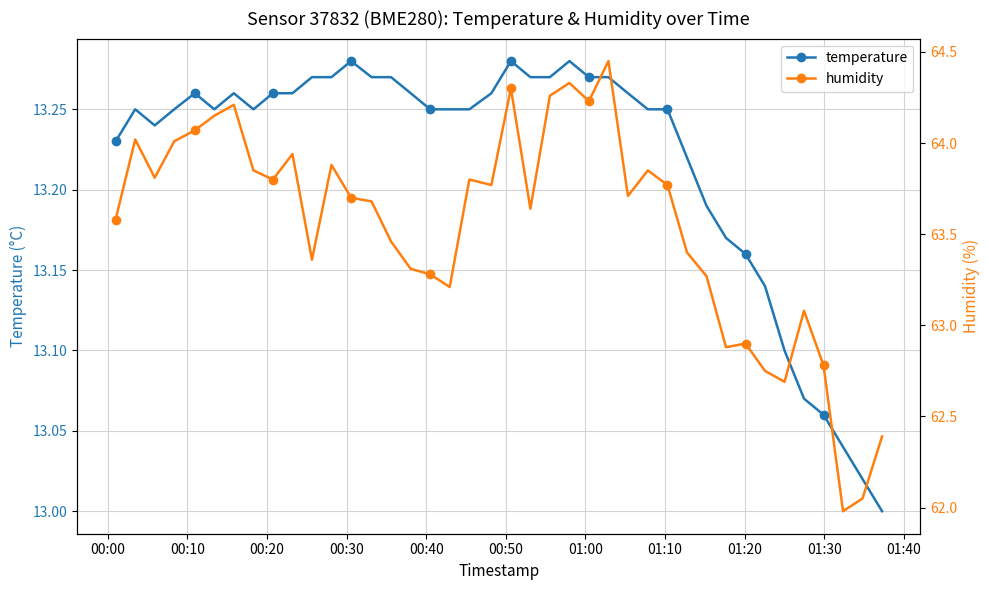

How many lines are shown in the chart?

2